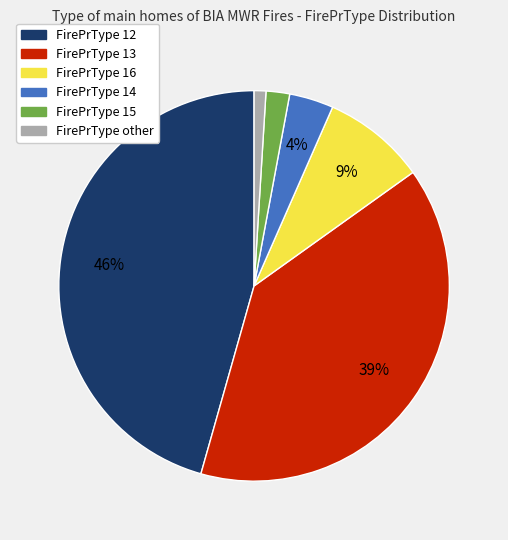

Does any single category account for the majority?

No